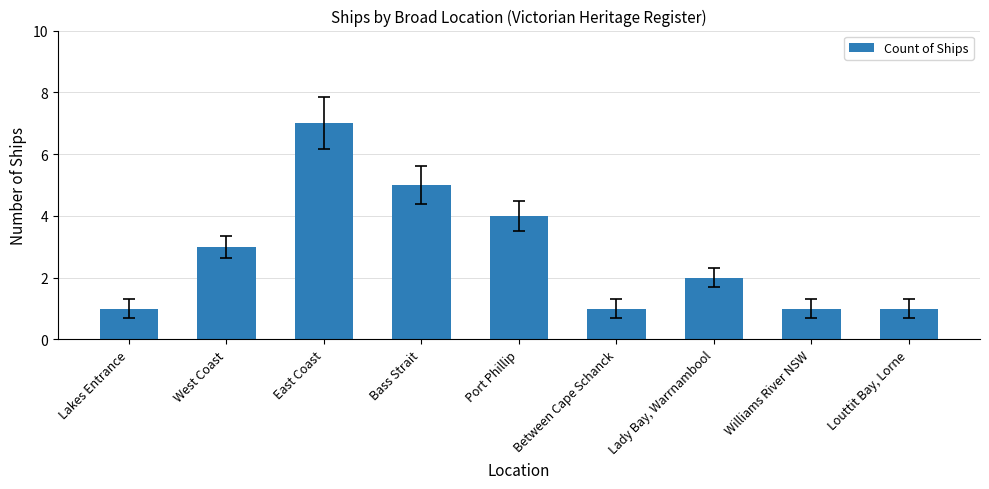

The value at West Coast is 1. True or false?

False